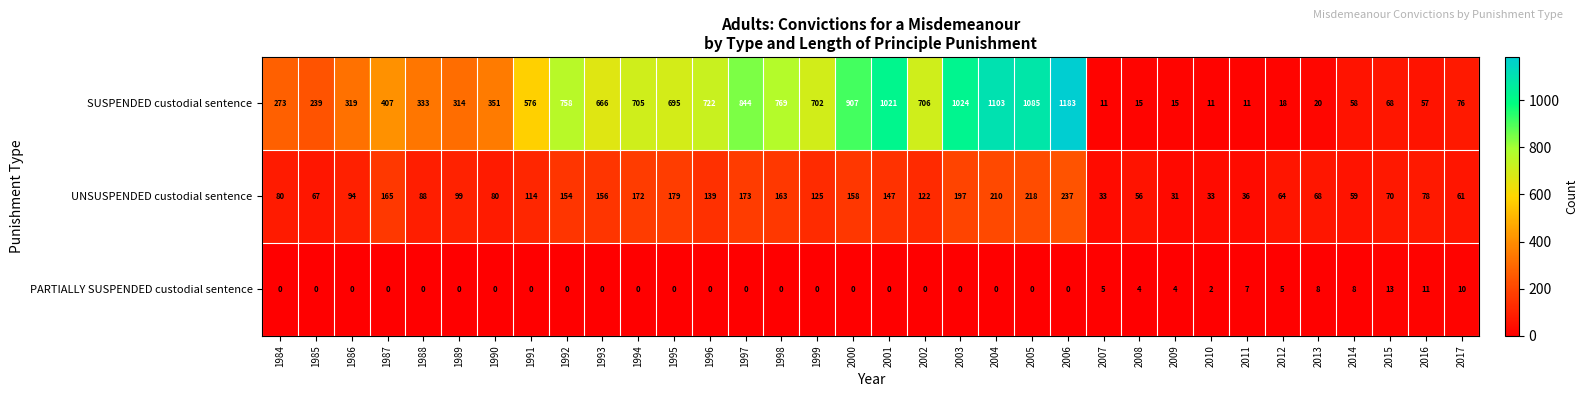

List the series in order of their overall mean, highest first.

SUSPENDED custodial sentence, UNSUSPENDED custodial sentence, PARTIALLY SUSPENDED custodial sentence